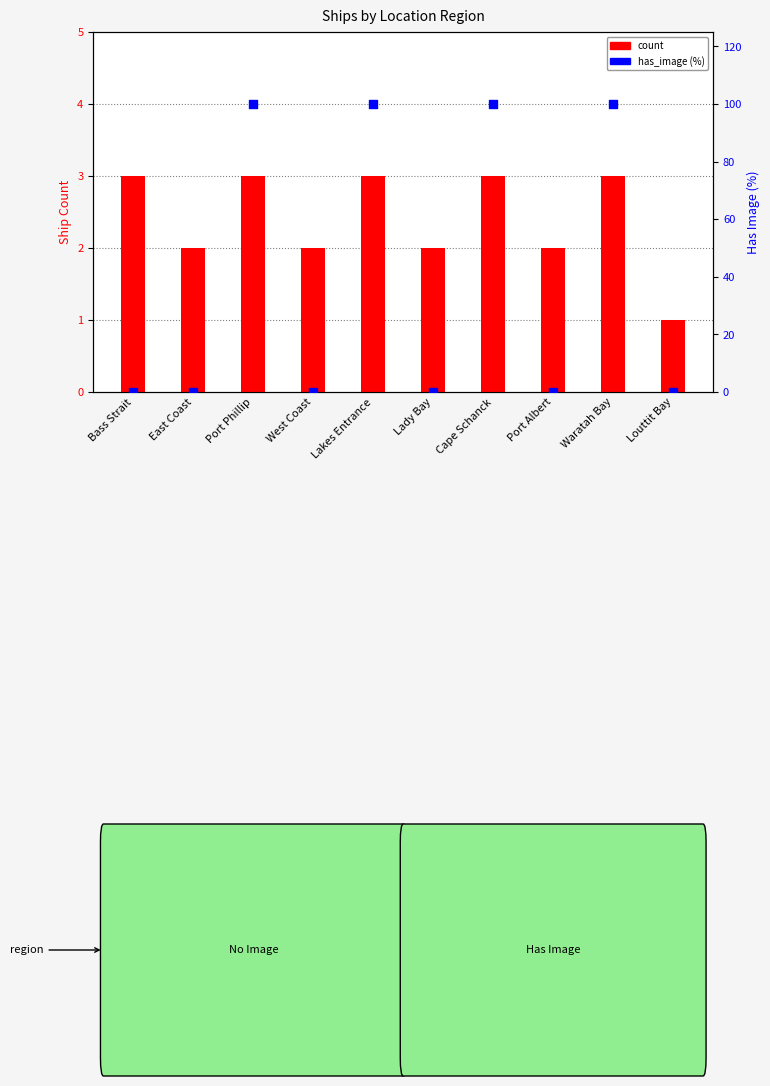

Which series has the widest spread of Y values?

has_image (%)